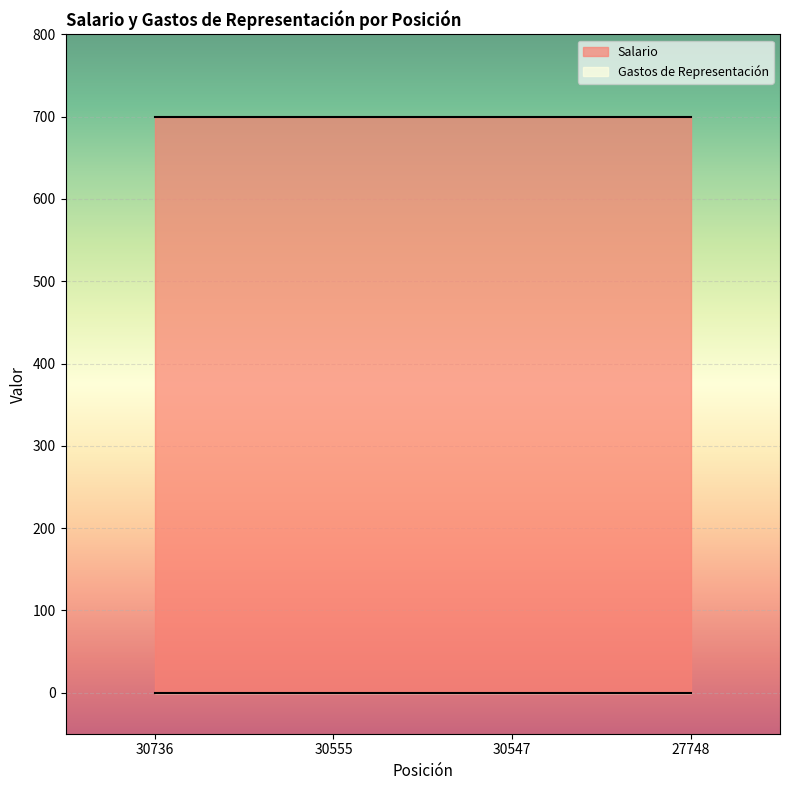

Rank the series by their maximum value, from lowest to highest.

Gastos de Representación, Salario